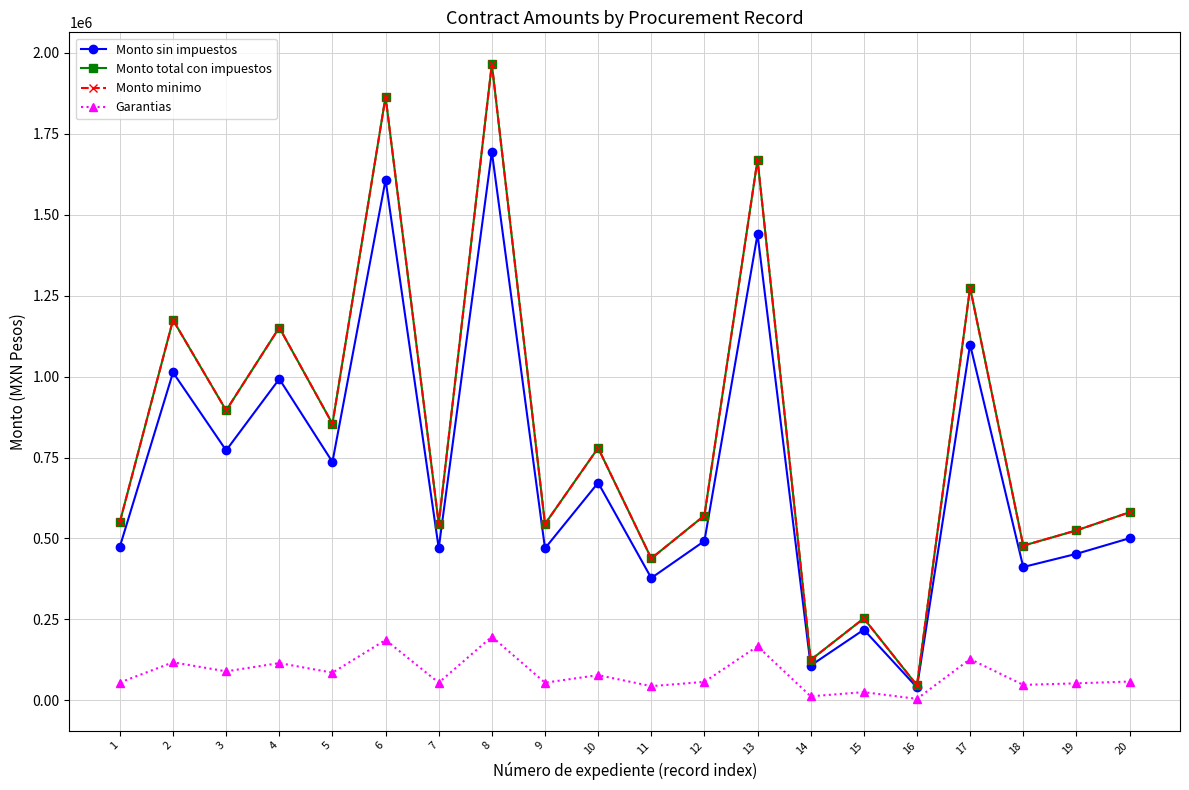

Is this an area chart (filled region under the line)?

No